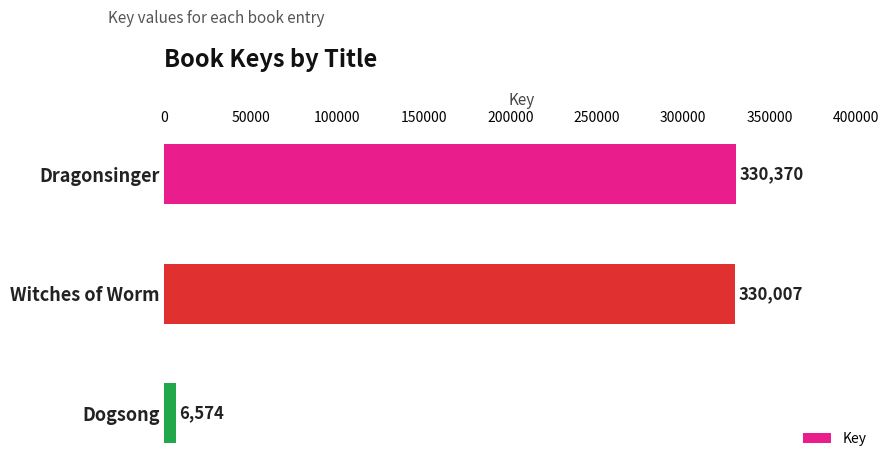

Where is the data nearest to the value 168472?

Witches of Worm